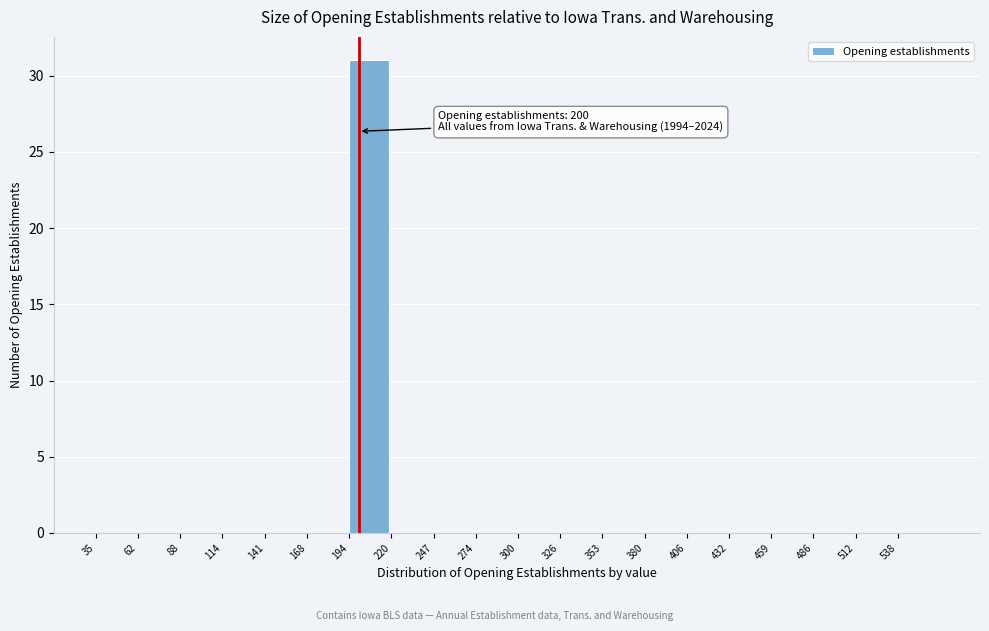

Which range on the x-axis has the tallest bar?

194.0 to 220.5